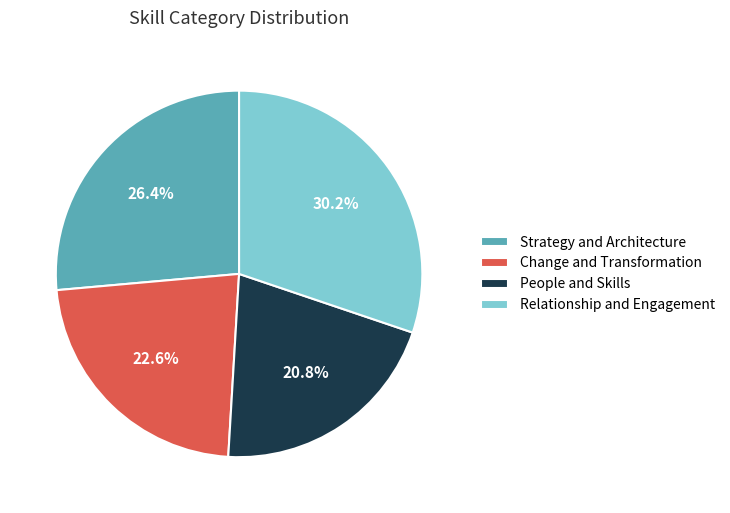

Approximately how many times larger is the value at Change and Transformation compared to Strategy and Architecture?

0.9